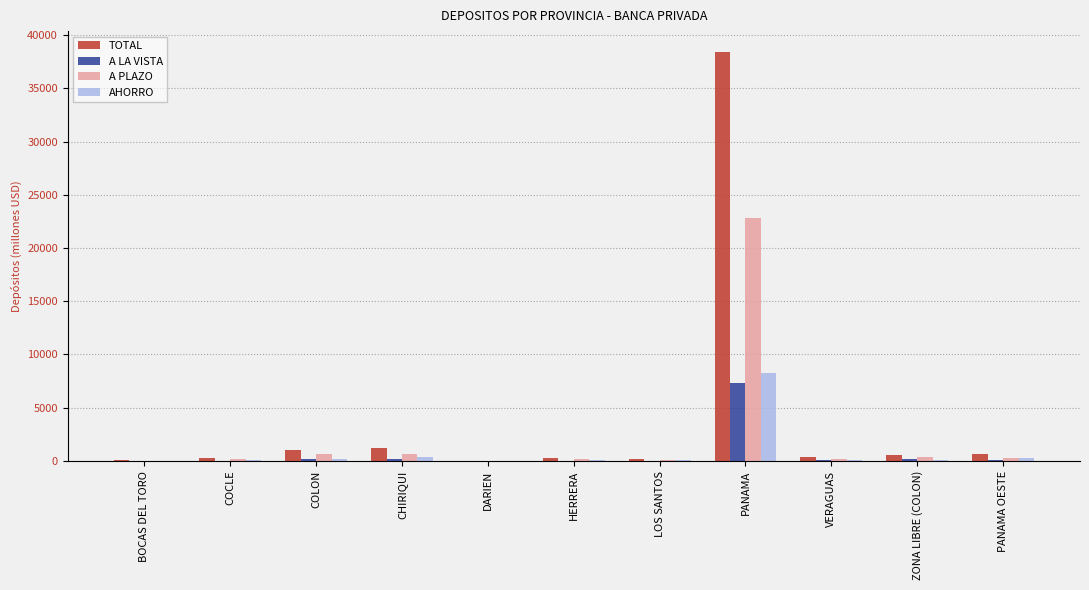

What is the maximum value for TOTAL?

38457.5